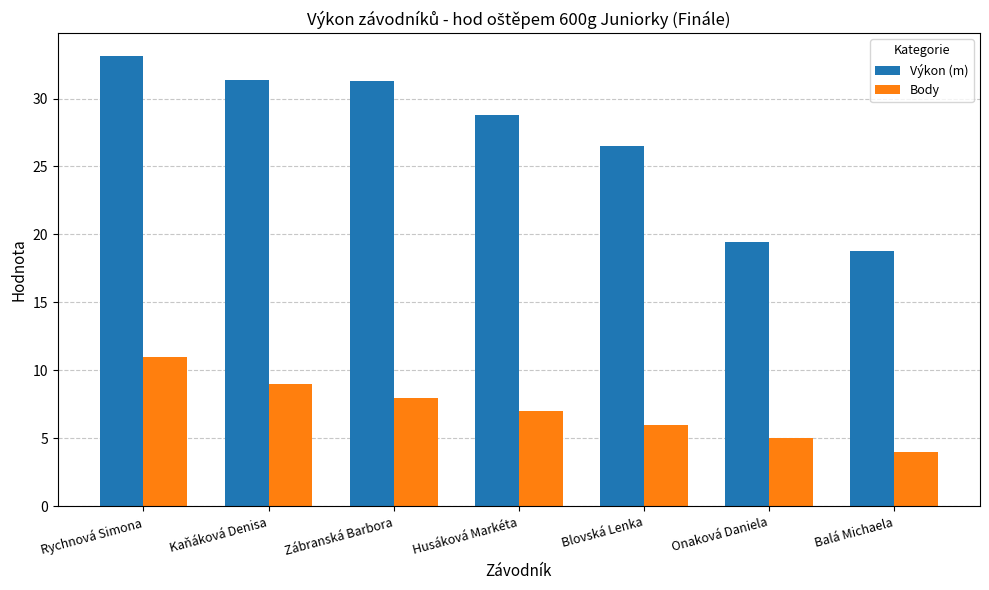

True or false: Výkon (m) has a value of 17.4 at Blovská Lenka.

False